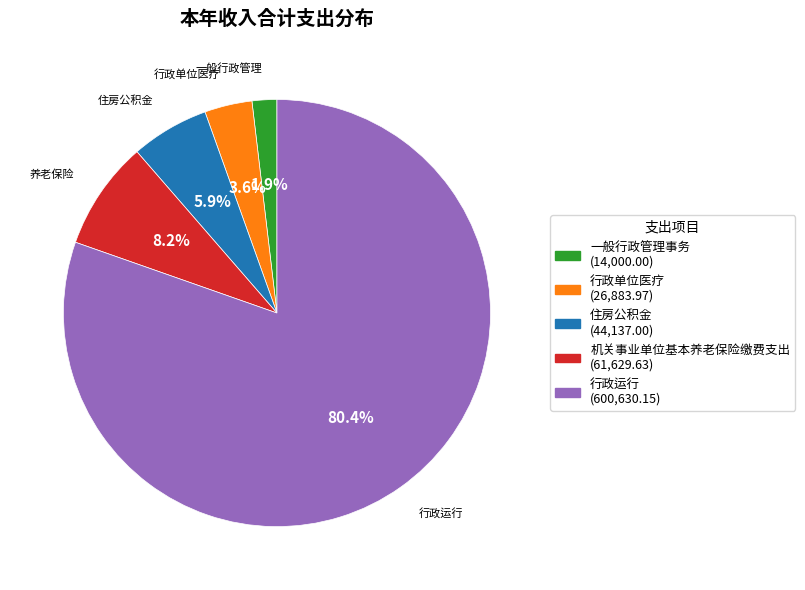

Do 机关事业单位基本养老保险缴费支出 and 一般行政管理事务 together represent more than half of the pie?

No